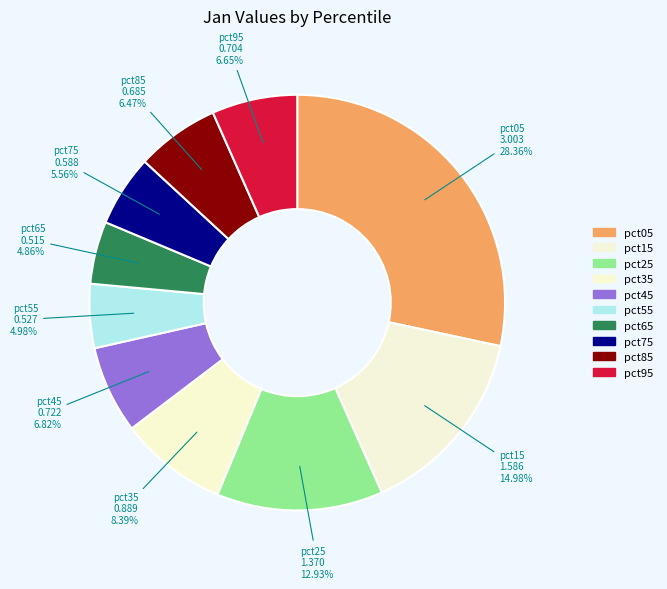

What percentage is the pct35 slice, to the nearest percent?

8%